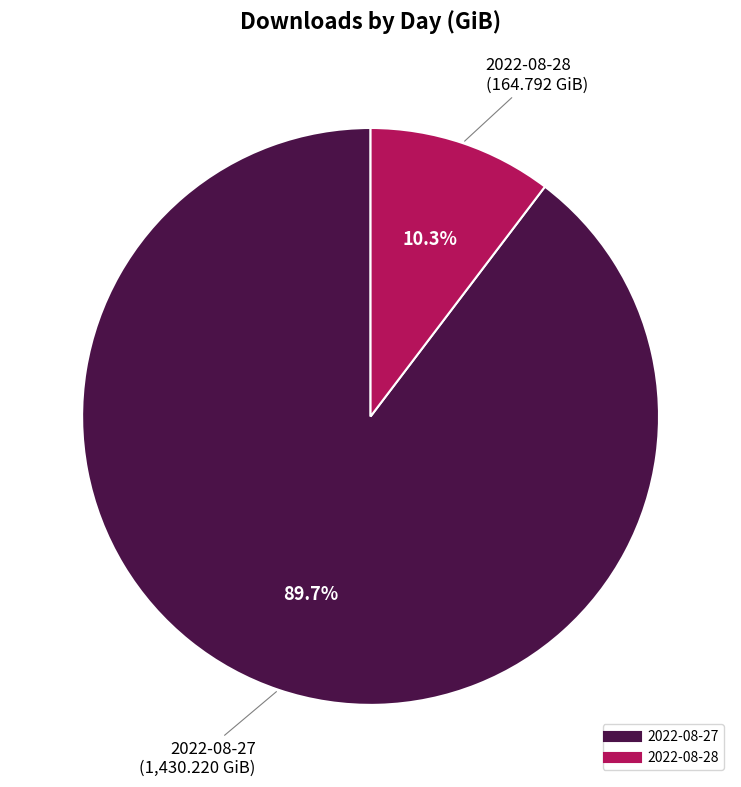

How many slices are in this pie chart?

2